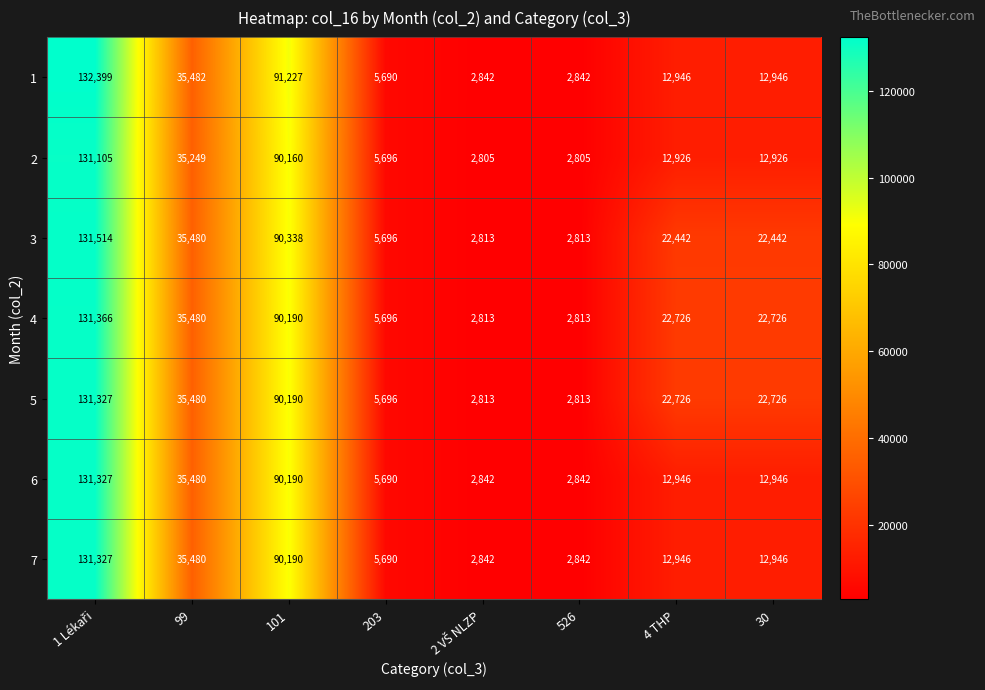

What is the minimum value shown in the chart?

2805